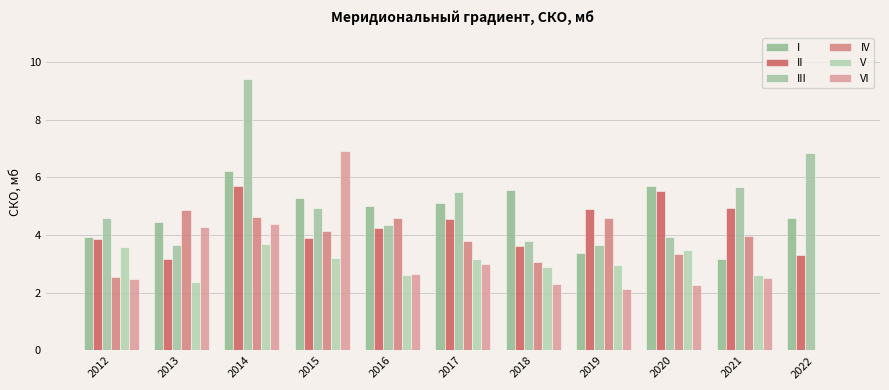

Reading left to right, what are all the values shown in this chart?

I: 3.9	4.5	6.2	5.3	5.0	5.1	5.6	3.4	5.7	3.2	4.6
II: 3.9	3.2	5.7	3.9	4.2	4.6	3.6	4.9	5.5	4.9	3.3
III: 4.6	3.6	9.4	5.0	4.3	5.5	3.8	3.7	3.9	5.7	6.8
IV: 2.5	4.9	4.6	4.1	4.6	3.8	3.0	4.6	3.4	4.0	0.0
V: 3.6	2.4	3.7	3.2	2.6	3.2	2.9	3.0	3.5	2.6	0.0
VI: 2.5	4.3	4.4	6.9	2.6	3.0	2.3	2.1	2.3	2.5	0.0